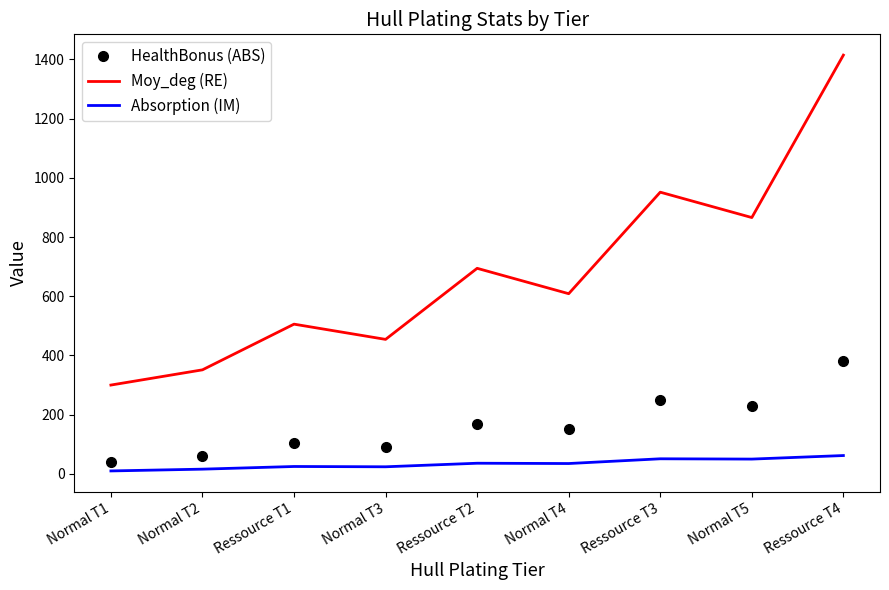

What is the difference between the maximum and minimum values in the Absorption (IM) series?

52.0